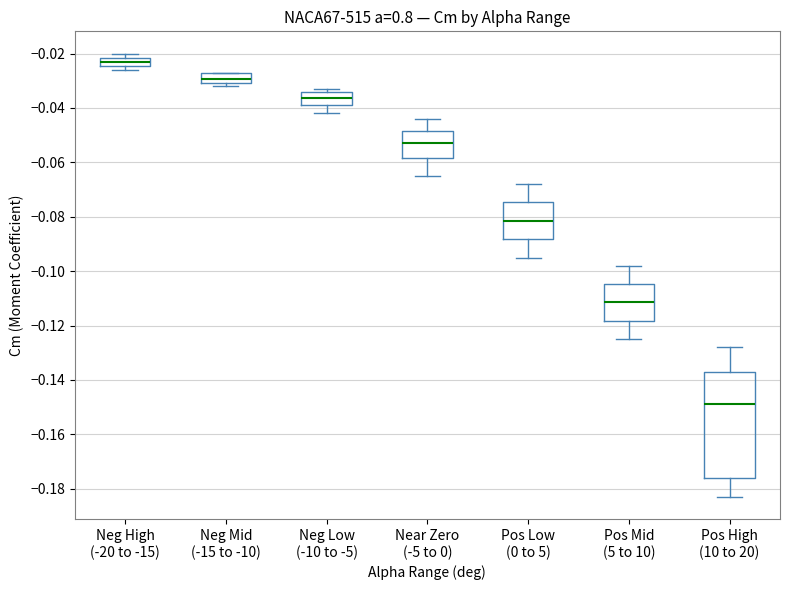

Comparing the boxes themselves (not the whiskers), which one is the tallest?

Pos High (10 to 20)